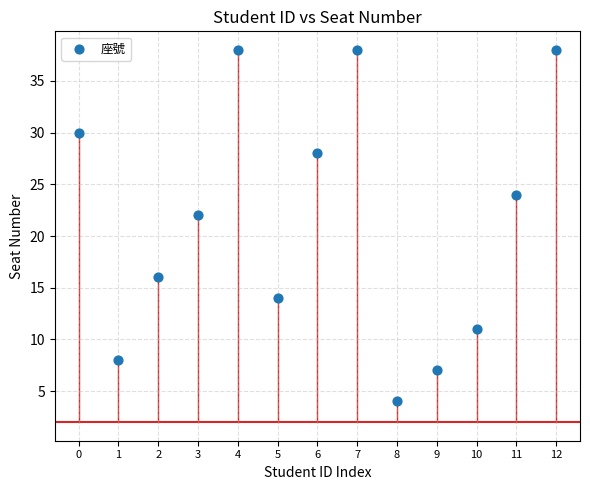

What Y value in the scatter plot is closest to 21?

22